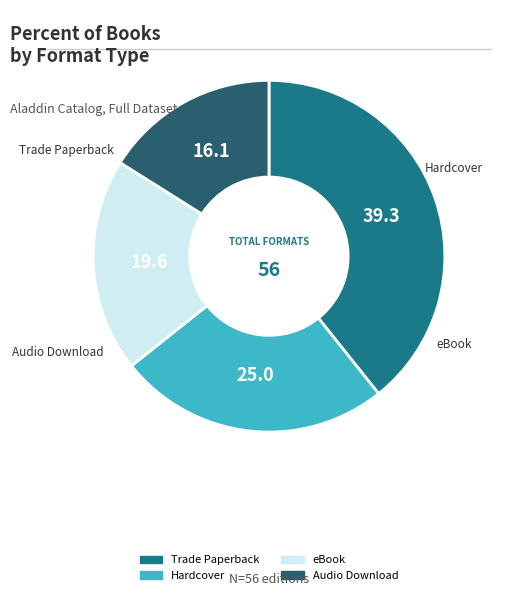

Is there a majority slice in this chart?

No